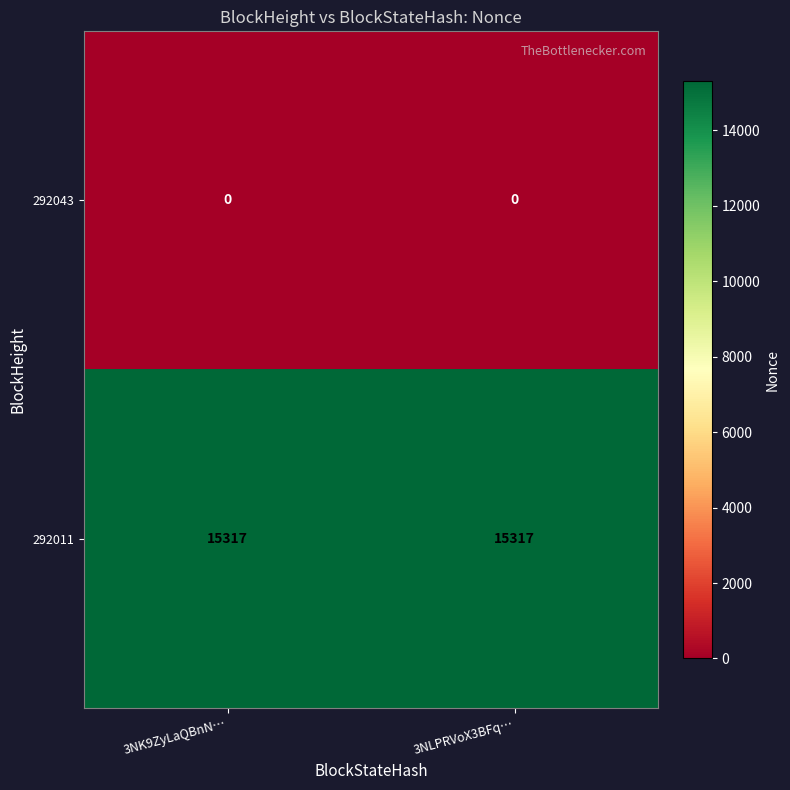

Which series has the largest total across all categories?

292011